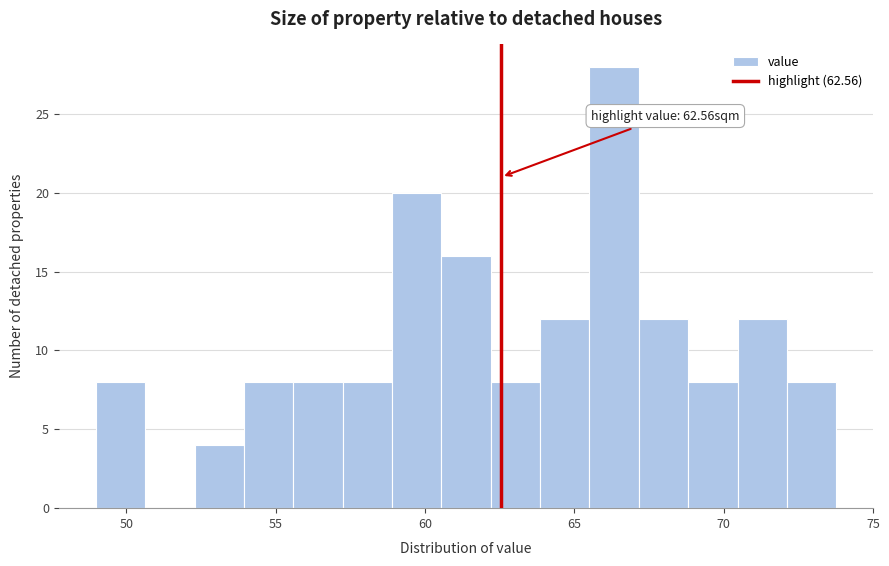

Around what value on the x-axis is the tallest bar? Give the approximate position of its centre, as read against the axis.

66.5